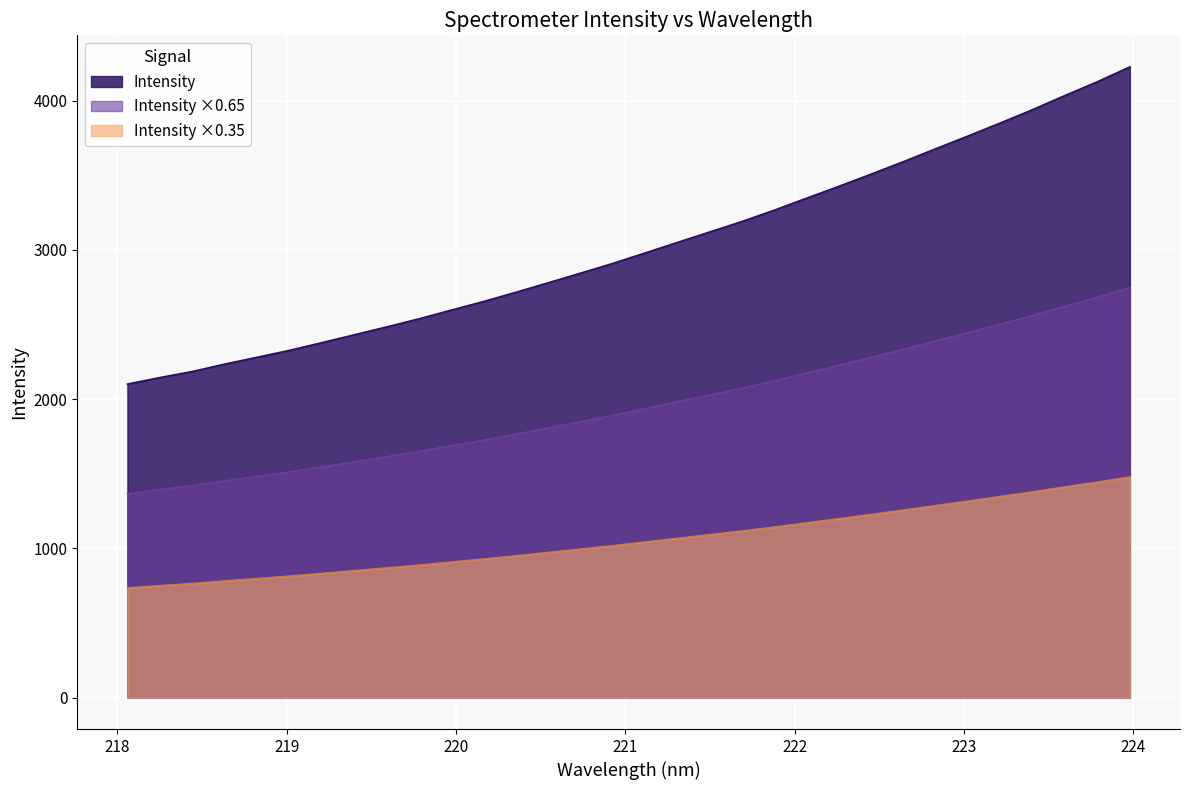

Does the chart display data point markers on the line(s)?

No